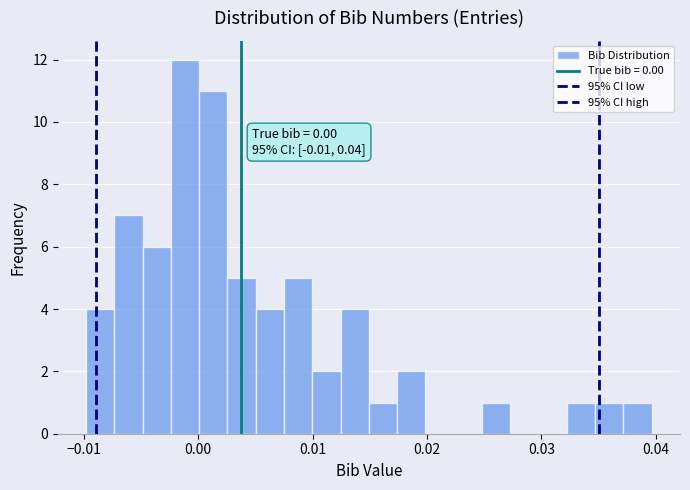

Around what value on the x-axis is the tallest bar? Give the approximate position of its centre, as read against the axis.

-0.001